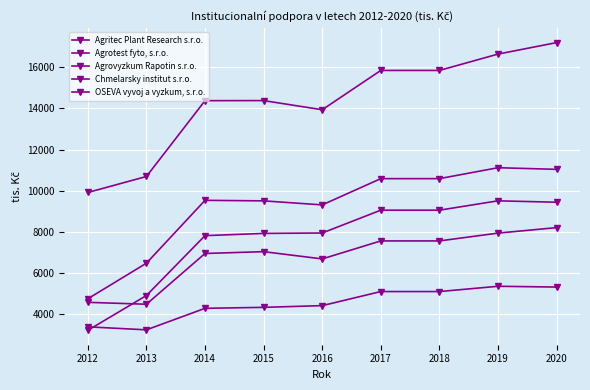

How many values in the Agrovyzkum Rapotin s.r.o. series are below 9535?

4